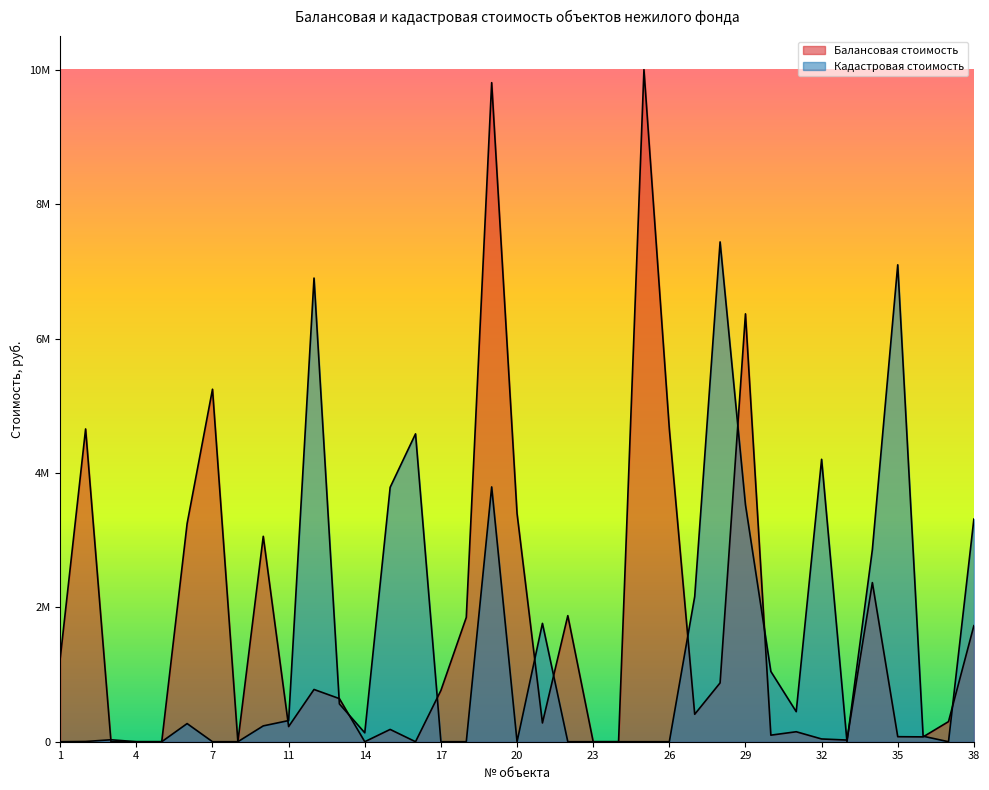

The Кадастровая стоимость series shows 501468.5 at 30. True or false?

False